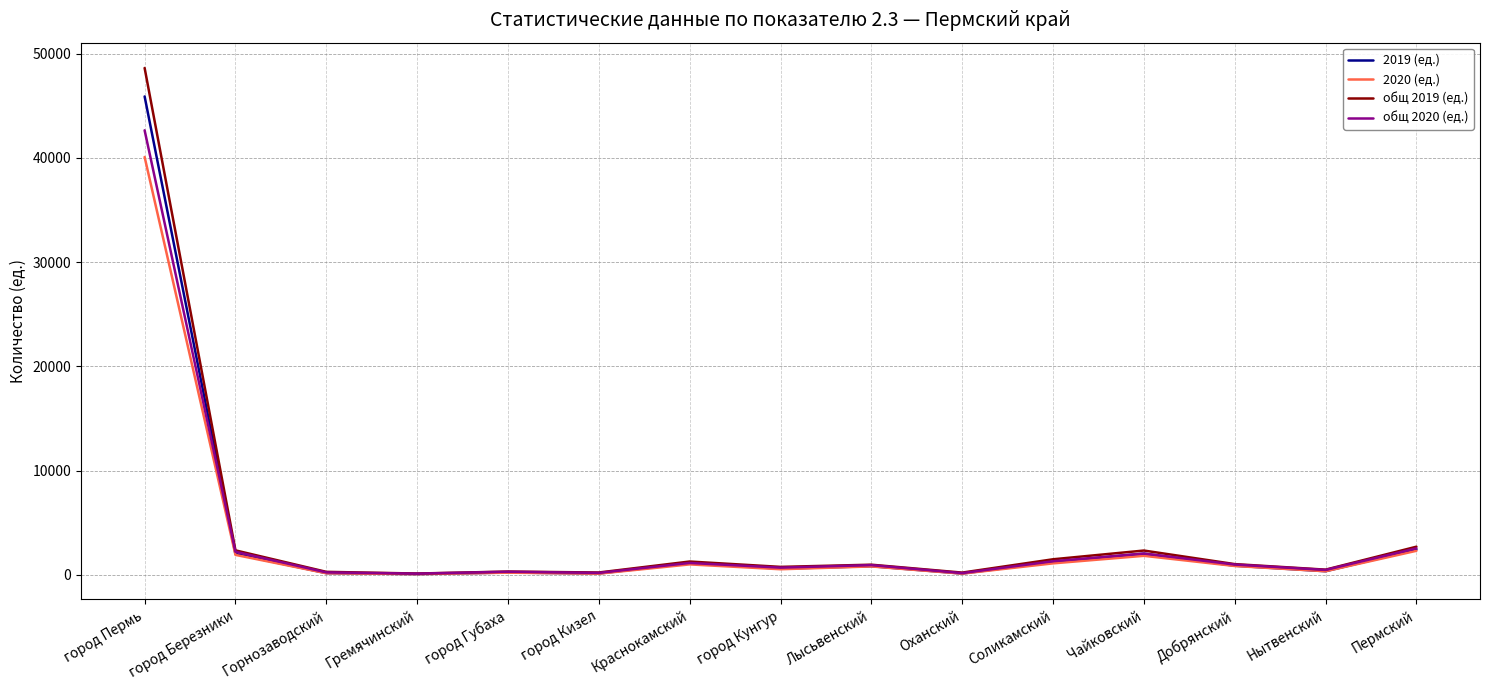

What is the maximum value shown in the chart?

48625